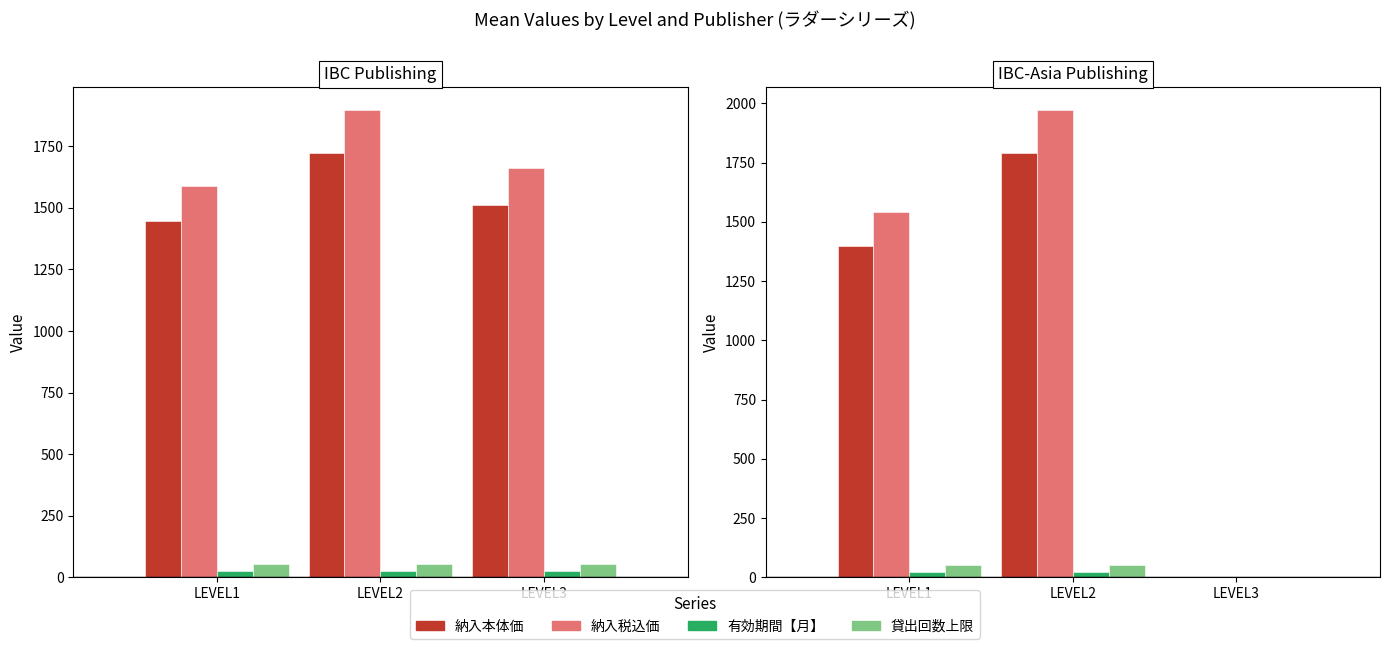

Is the value of 納入税込価 at LEVEL1 greater than the value of 貸出回数上限 at LEVEL1?

Yes